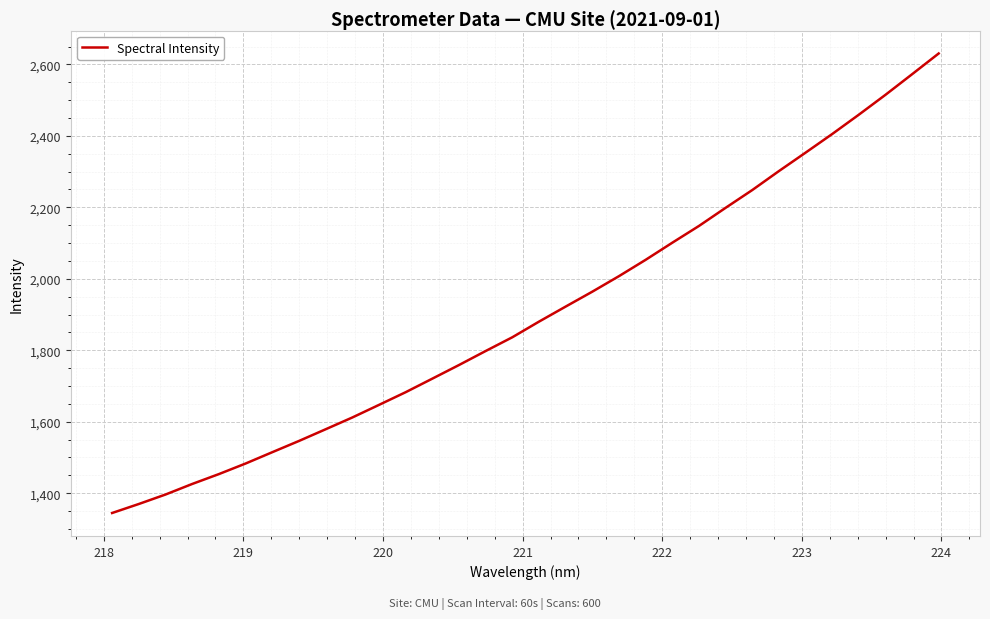

What is the difference between the maximum and minimum values?

1285.9